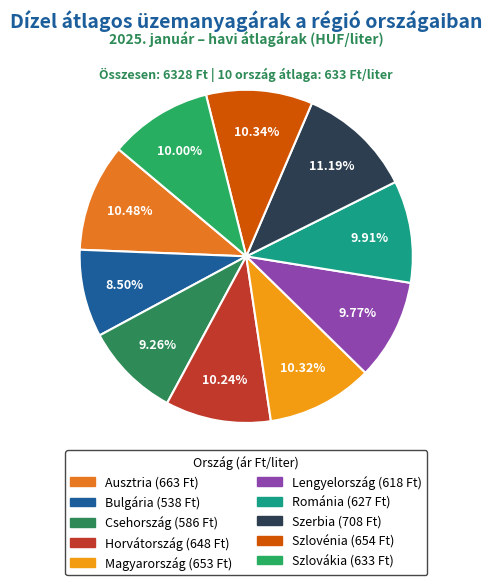

To the nearest percent, what is the difference between the largest and smallest slice percentages?

3%